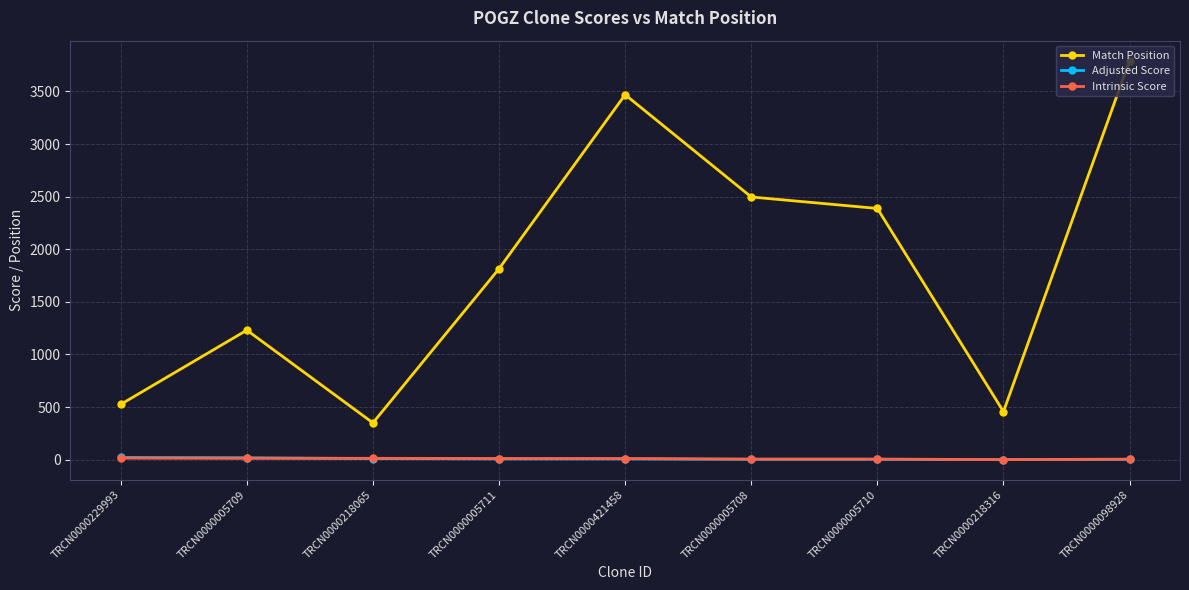

Is this an area chart (filled region under the line)?

No